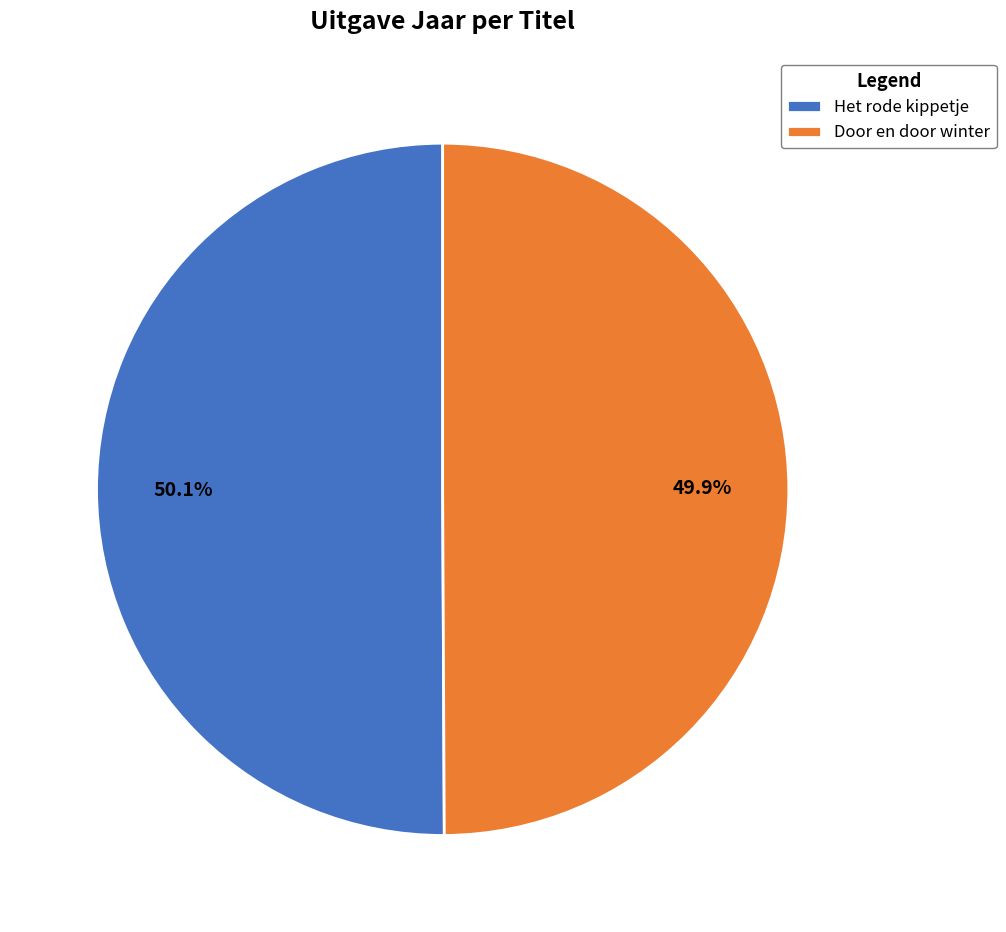

What portion of the pie excludes Het rode kippetje?

49.9%